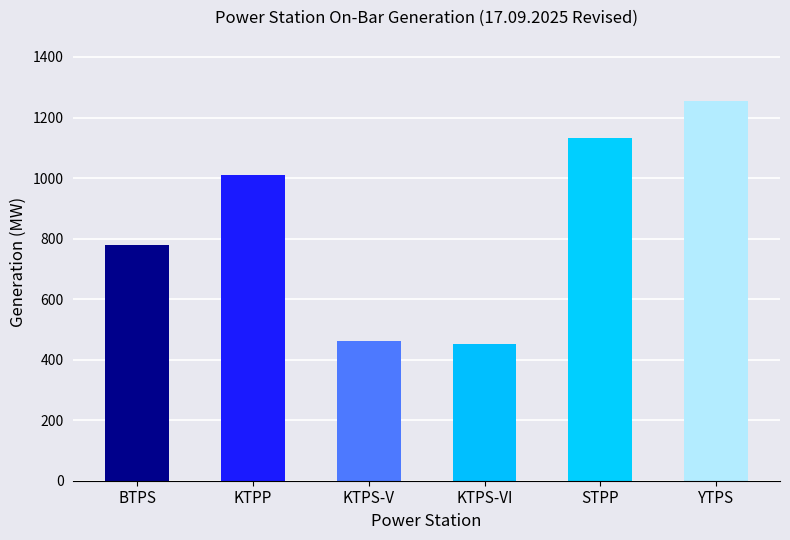

Which has a higher value, KTPP or KTPS-VI?

KTPP